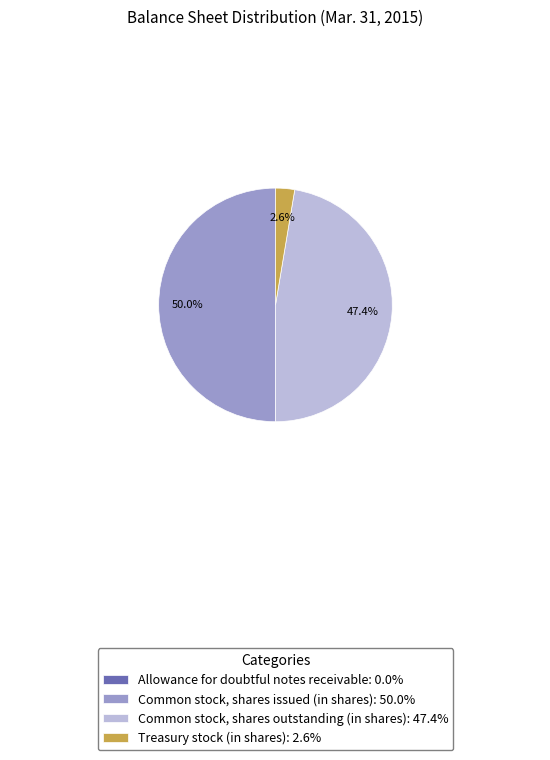

Does Treasury stock (in shares): 2.6% represent more than half of the total?

No